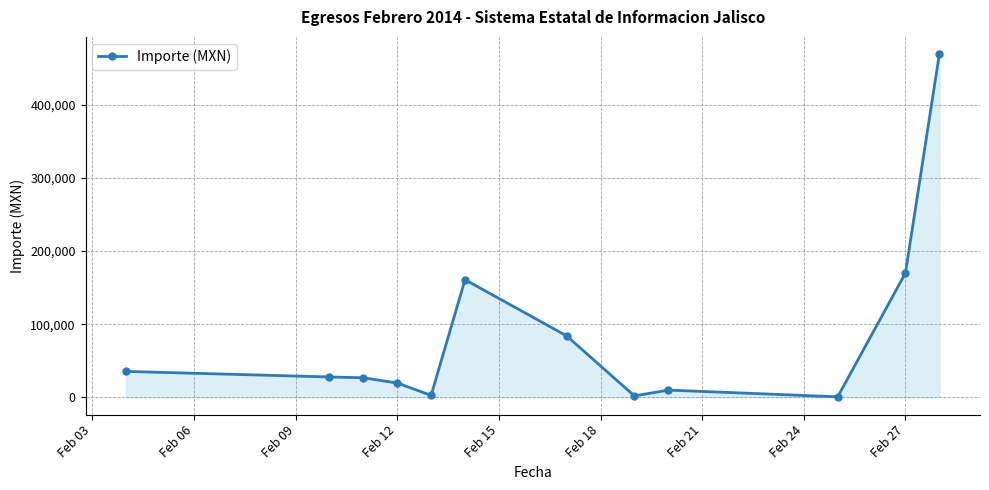

What is the greatest value displayed?

469286.7